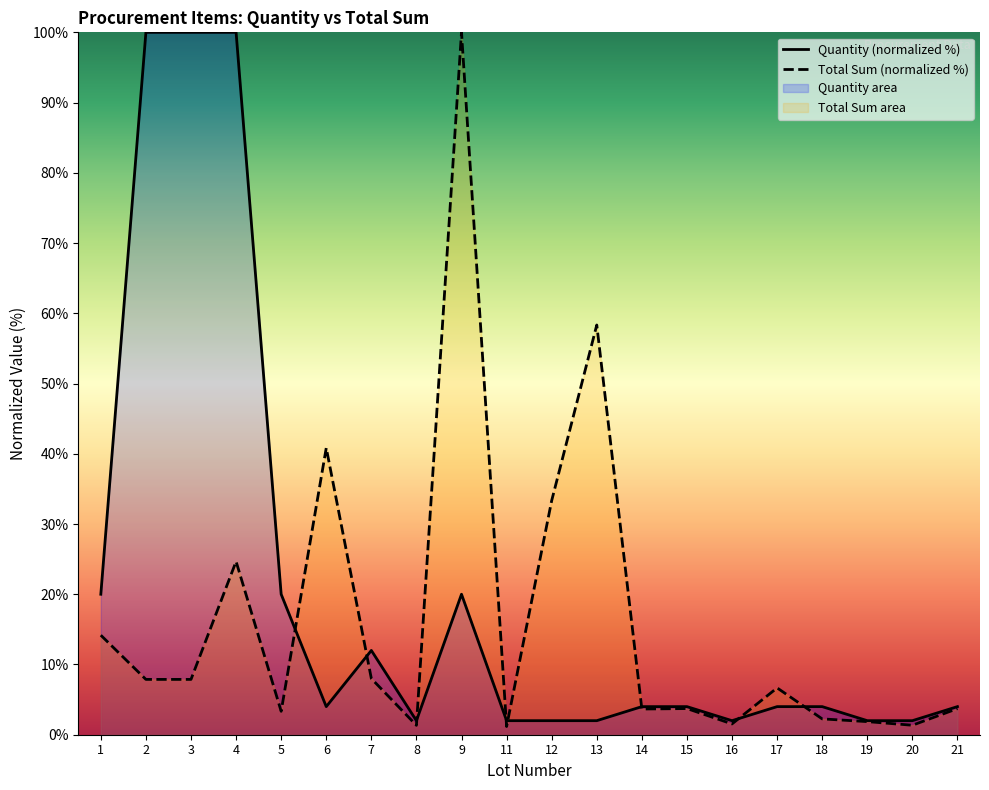

What is the approximate value of Total Sum (tenge) at 7?

8.0